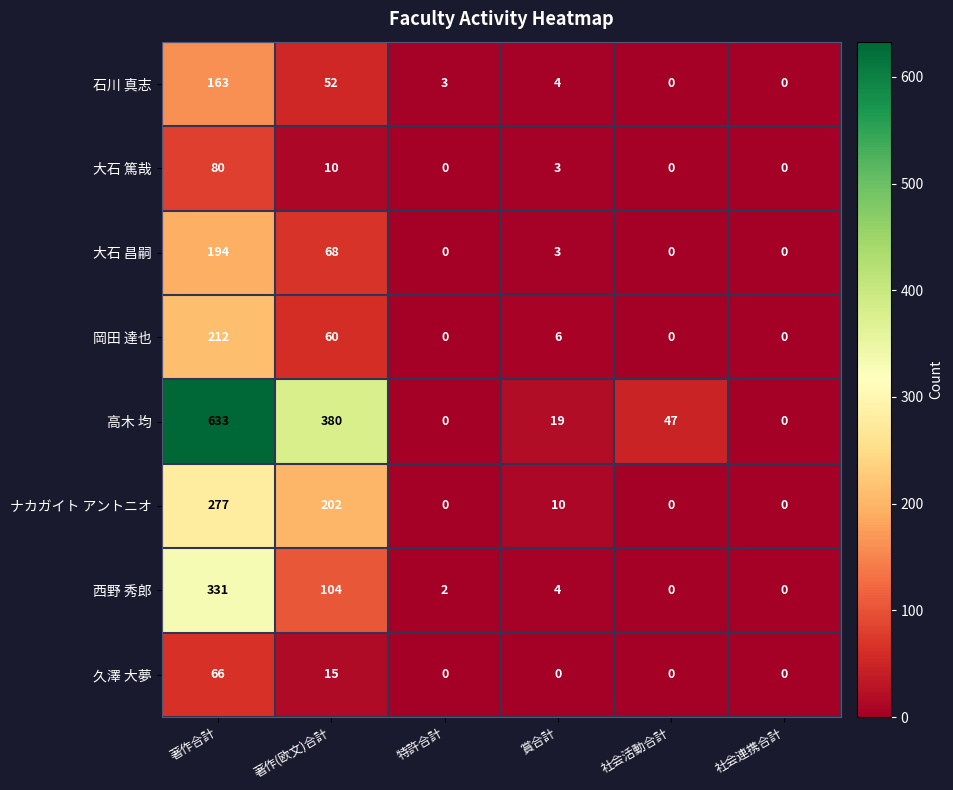

List the series in order of their peak value, lowest first.

久澤 大夢, 大石 篤哉, 石川 真志, 大石 昌嗣, 岡田 達也, ナカガイト アントニオ, 西野 秀郎, 高木 均